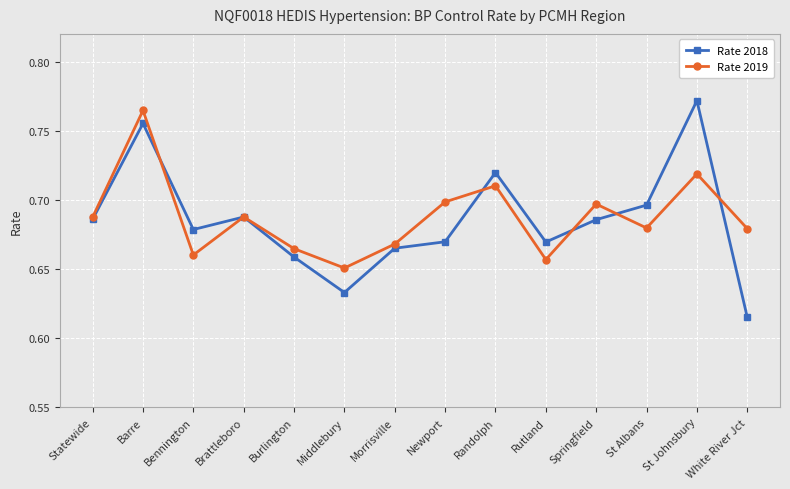

At Middlebury, list the series in order from smallest to largest.

Rate 2018, Rate 2019